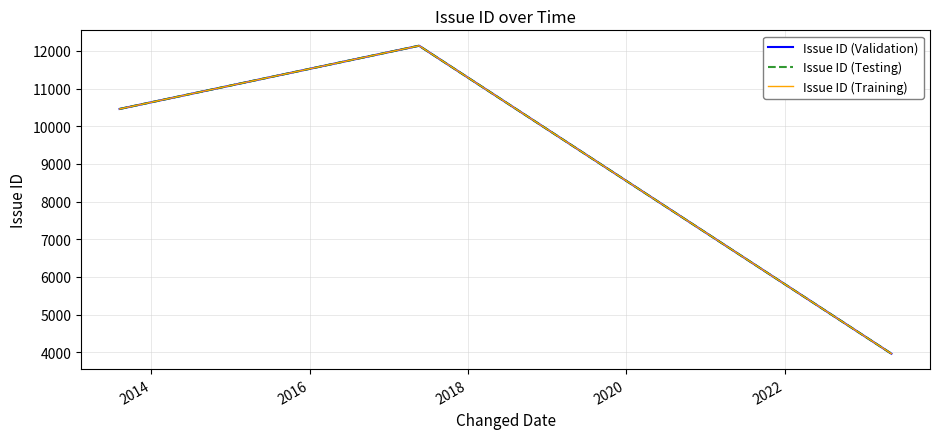

Is this an area chart (filled region under the line)?

No